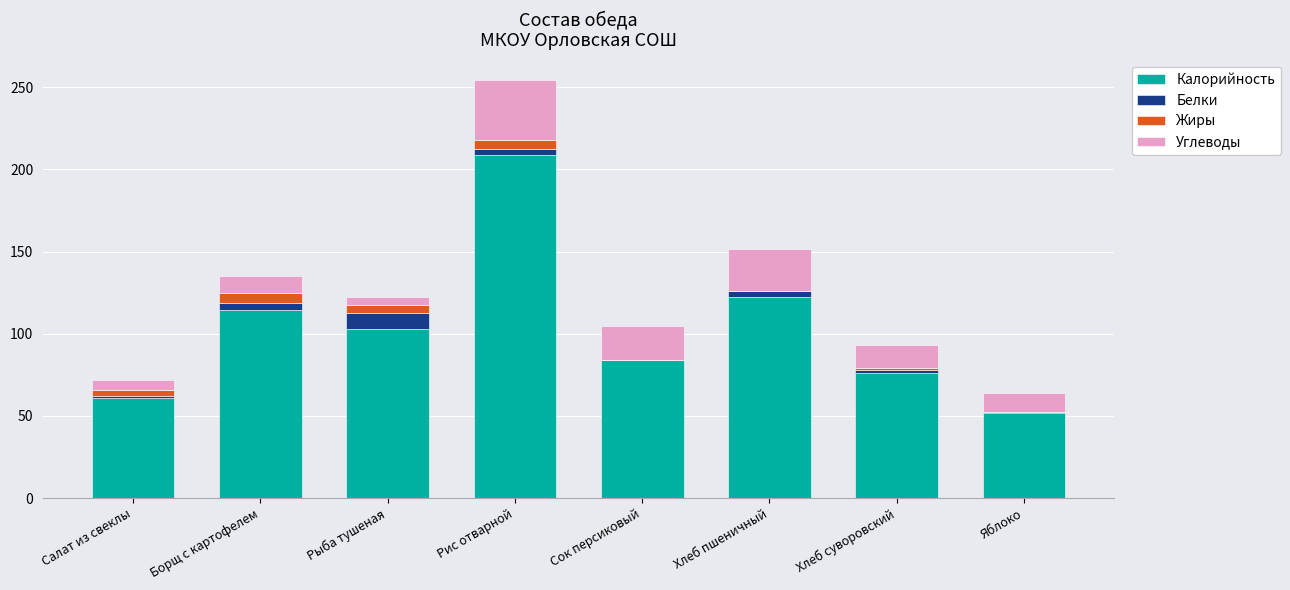

How many categories are shown in the chart?

8